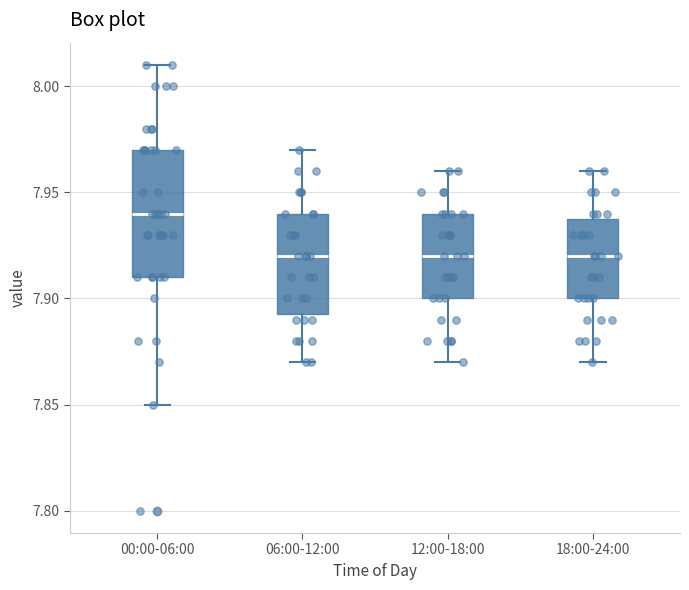

Reading left to right, transcribe this box plot: for each box, give where its median line is, the range the box spans, and where its two whiskers end, as read against the y-axis. The values are not printed on the chart, so give them approximately, as read against the axis.

00:00-06:00: median 7.940, box 7.910 to 7.970, whiskers 7.850 to 8.010
06:00-12:00: median 7.920, box 7.895 to 7.940, whiskers 7.870 to 7.970
12:00-18:00: median 7.920, box 7.900 to 7.940, whiskers 7.870 to 7.960
18:00-24:00: median 7.920, box 7.900 to 7.940, whiskers 7.870 to 7.960